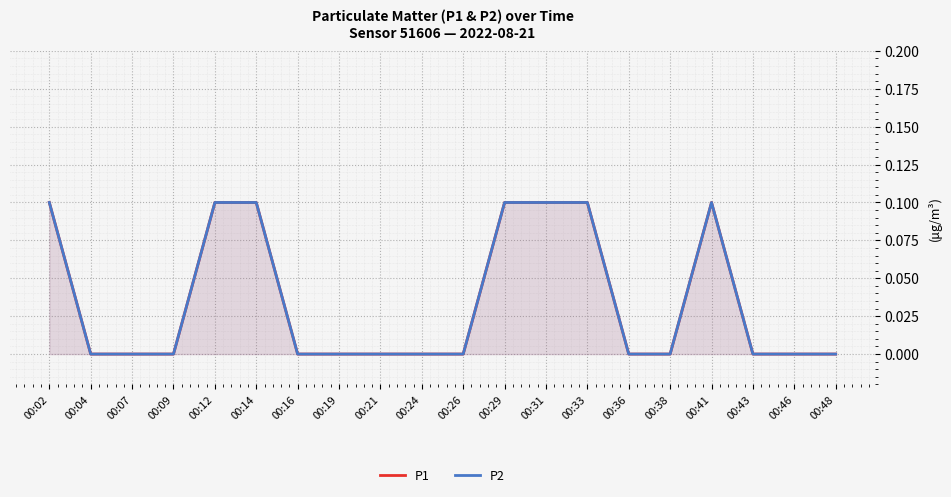

True or false: P1 and P2 intersect in this chart.

False